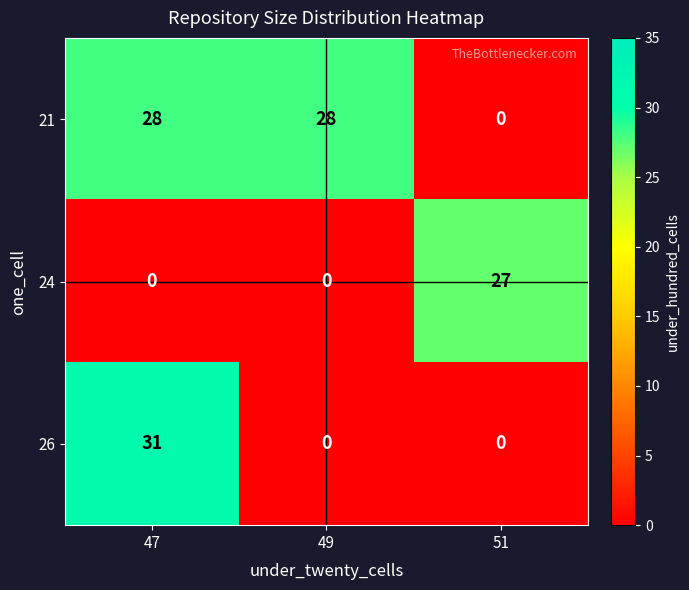

Rank the series at 47 from lowest to highest value.

24, 21, 26